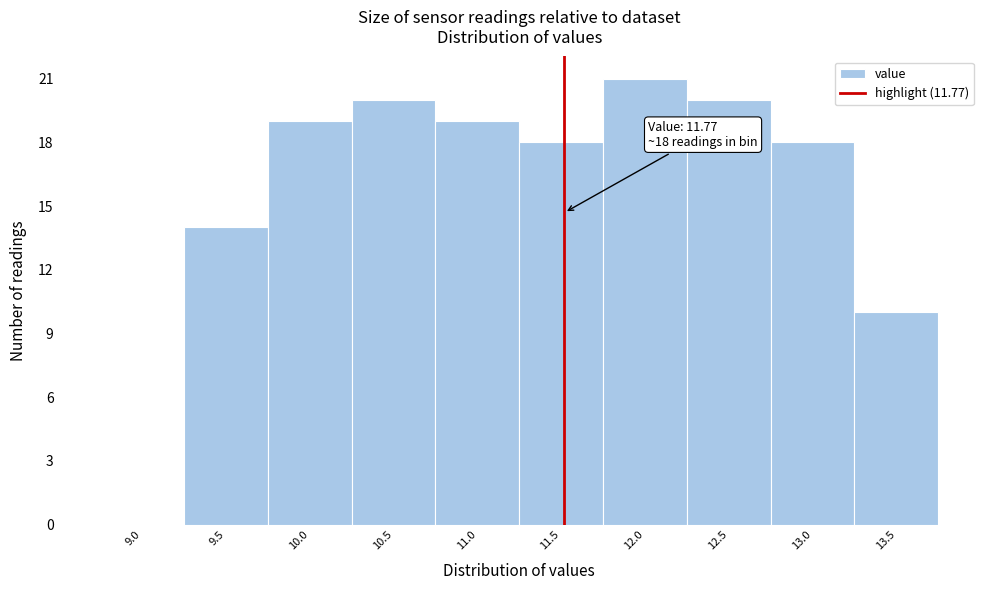

Reading right to left, extract all data points from this chart.

13.5=10	13.0=18	12.5=20	12.0=21	11.5=18	11.0=19	10.5=20	10.0=19	9.5=14	9.0=0